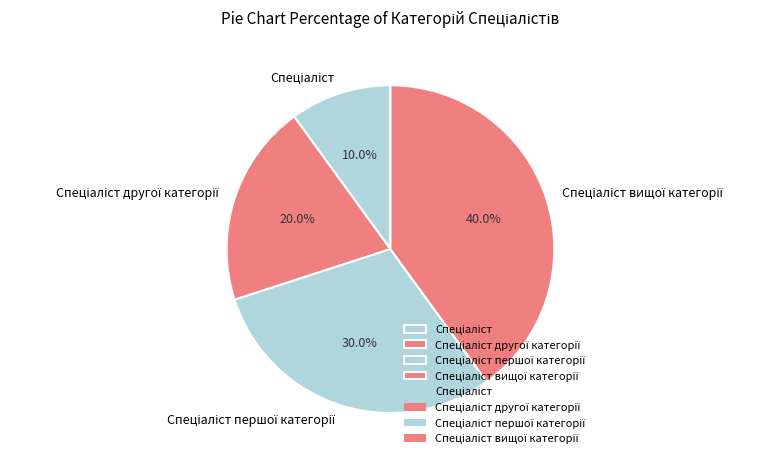

Does any single category account for the majority?

No